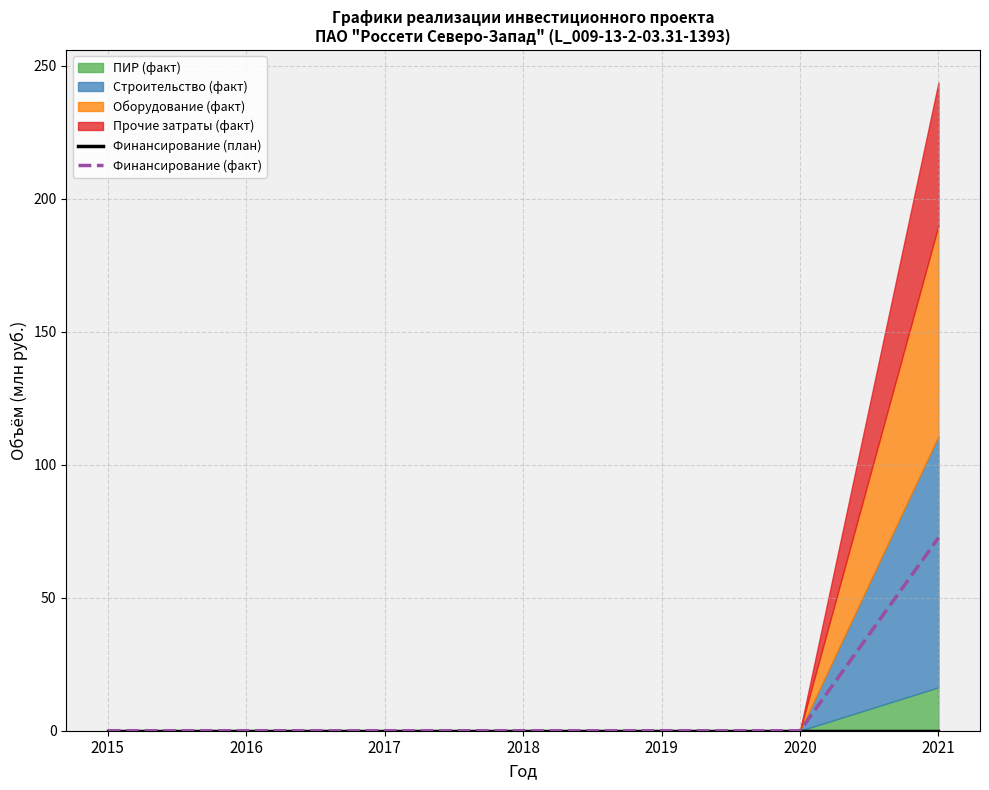

Which has a higher value, 2016 or 2019?

2016